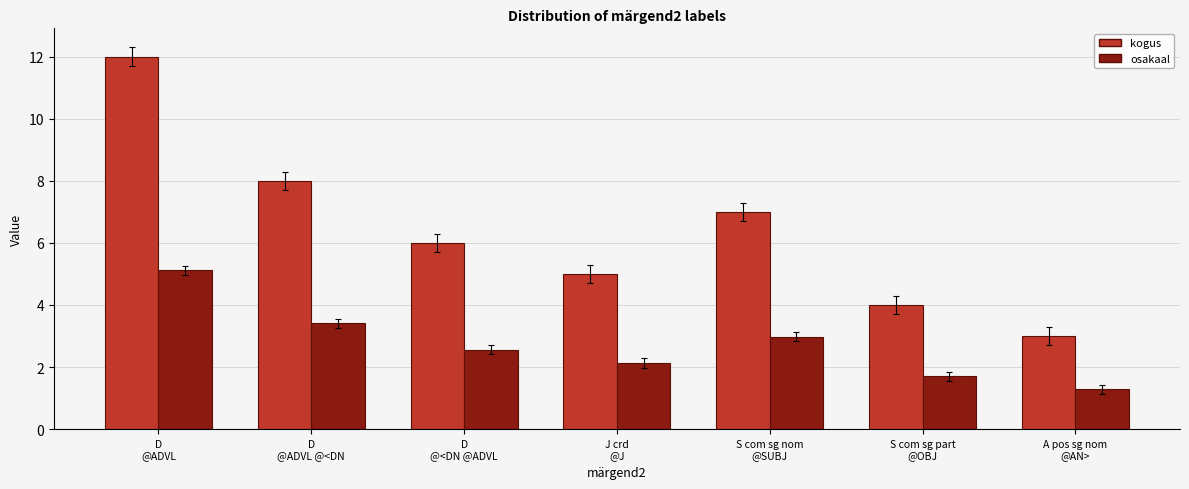

True or false: osakaal has a value of 2.7 at S com sg part
@OBJ.

False